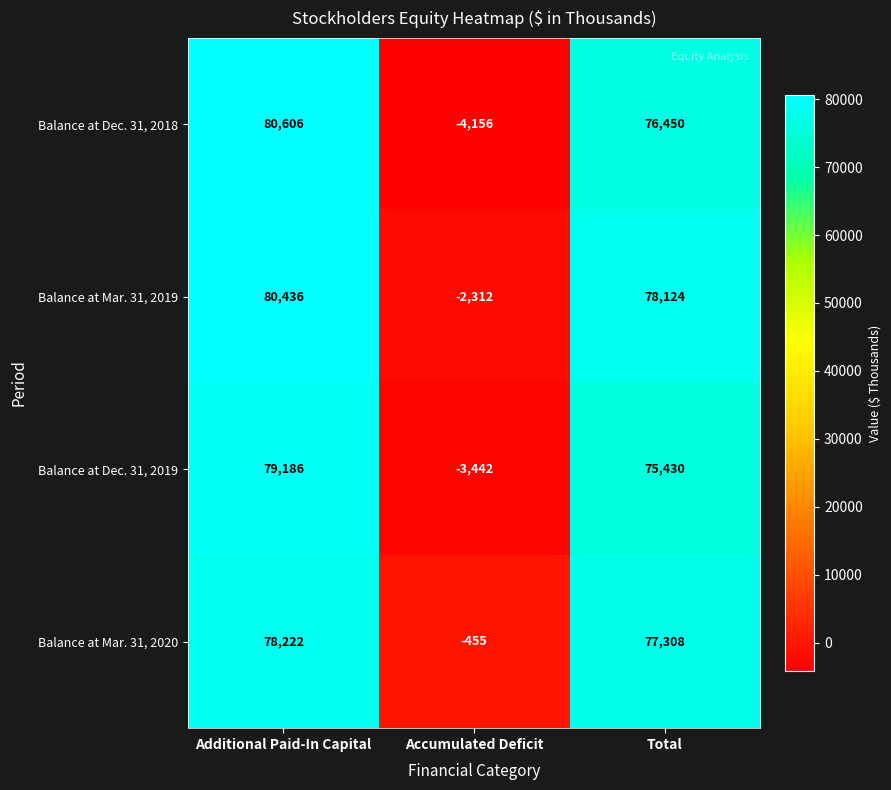

Reading left to right, list all the values displayed in this chart.

Balance at Dec. 31, 2018: Additional Paid-In Capital=80606	Accumulated Deficit=-4156	Total=76450
Balance at Mar. 31, 2019: Additional Paid-In Capital=80436	Accumulated Deficit=-2312	Total=78124
Balance at Dec. 31, 2019: Additional Paid-In Capital=79186	Accumulated Deficit=-3442	Total=75430
Balance at Mar. 31, 2020: Additional Paid-In Capital=78222	Accumulated Deficit=-455	Total=77308